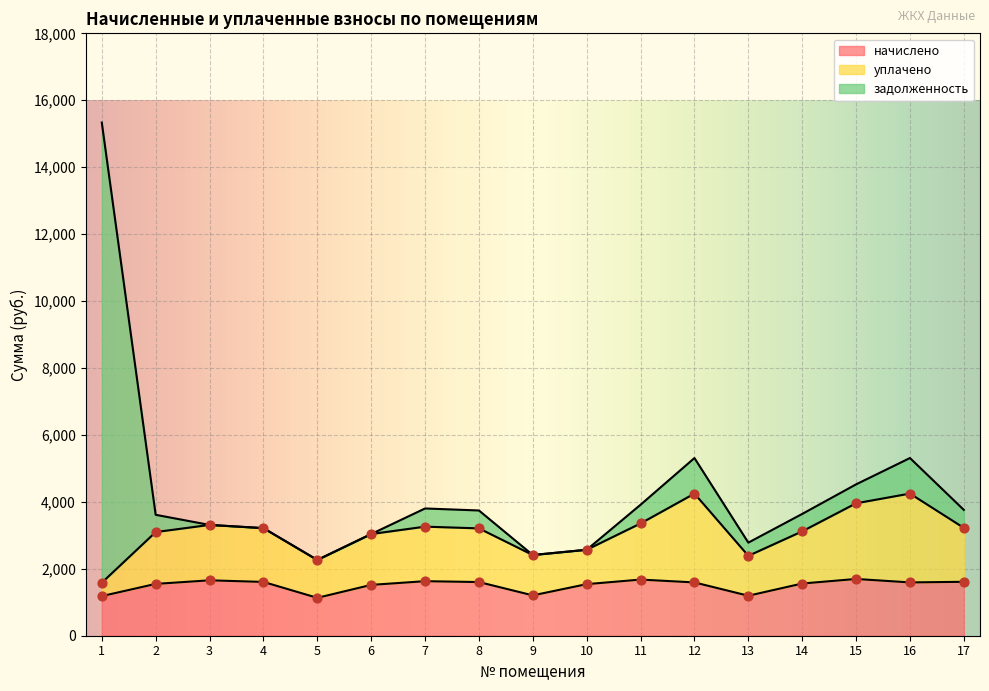

Which series contains the lowest Y value?

задолженность